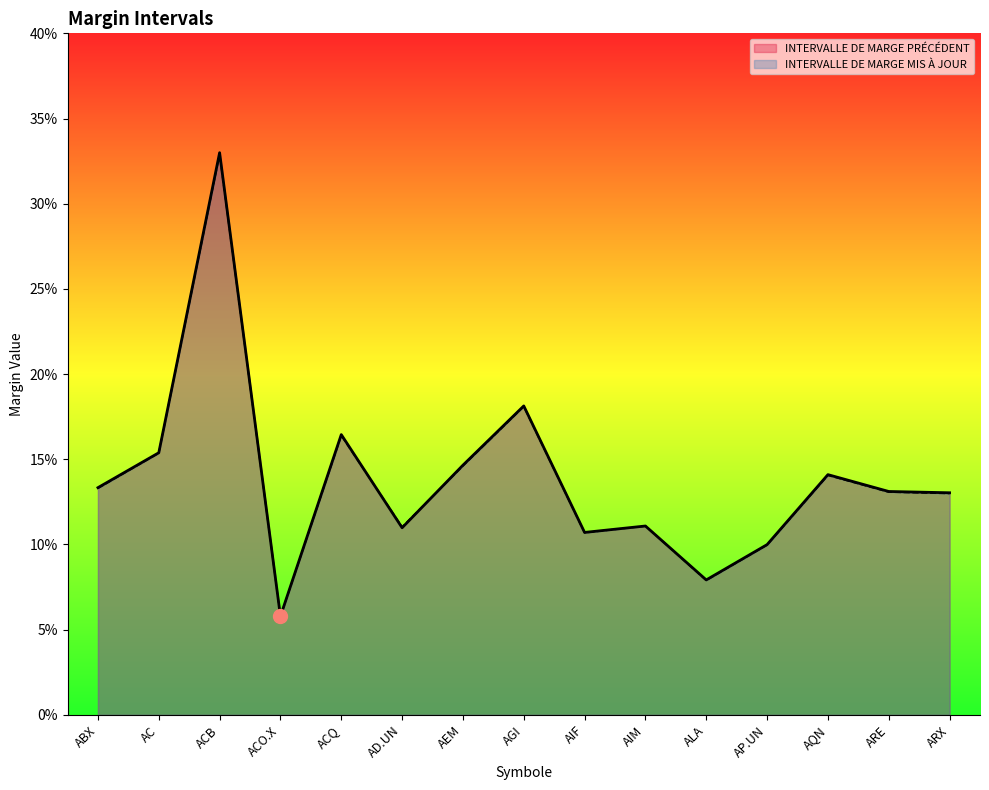

Is it true that INTERVALLE DE MARGE MIS À JOUR equals 0.1 at ABX?

True